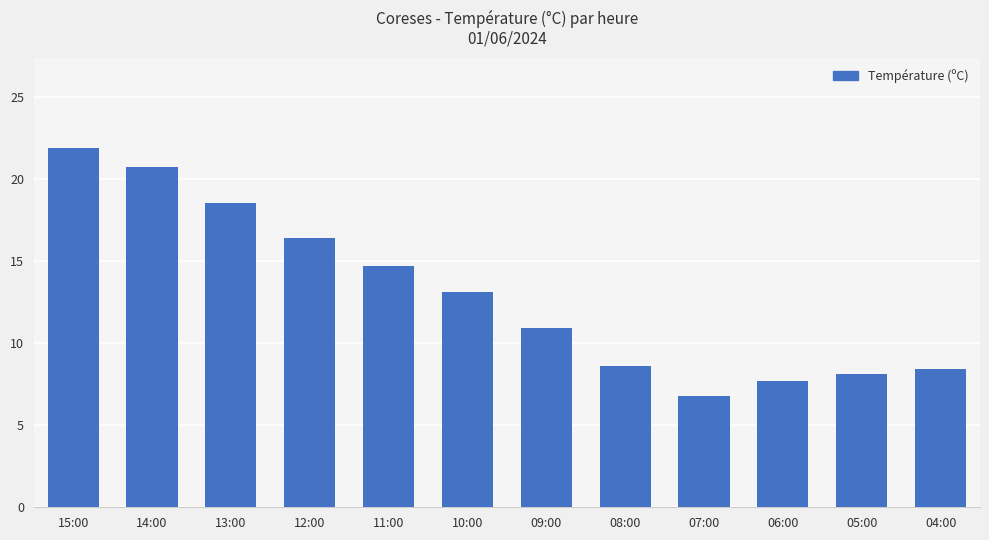

What is the difference between the values at 15:00 and 09:00?

11.0